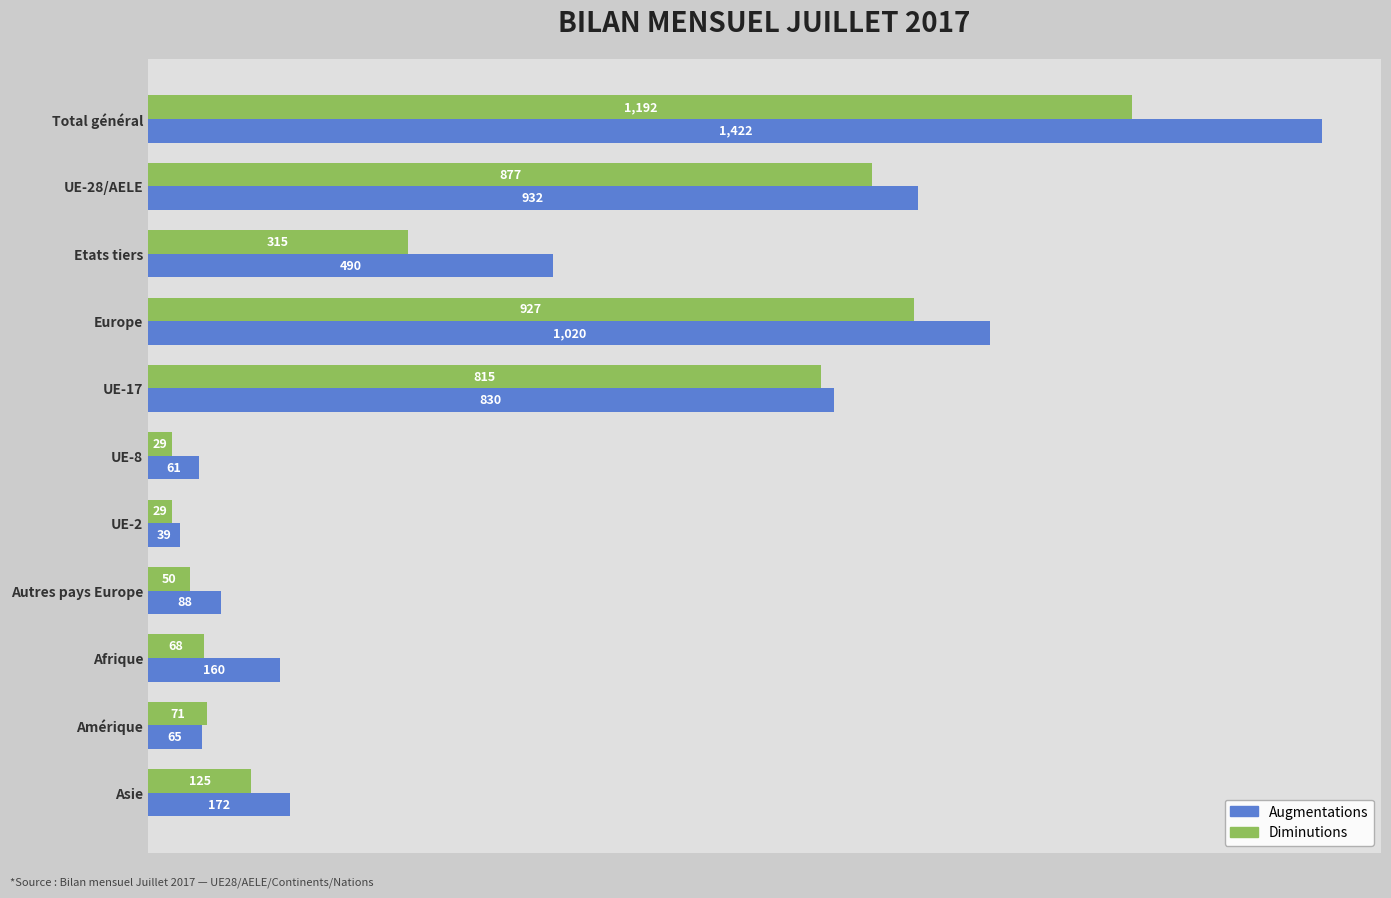

At Total général, list the series in order from smallest to largest.

Diminutions, Augmentations